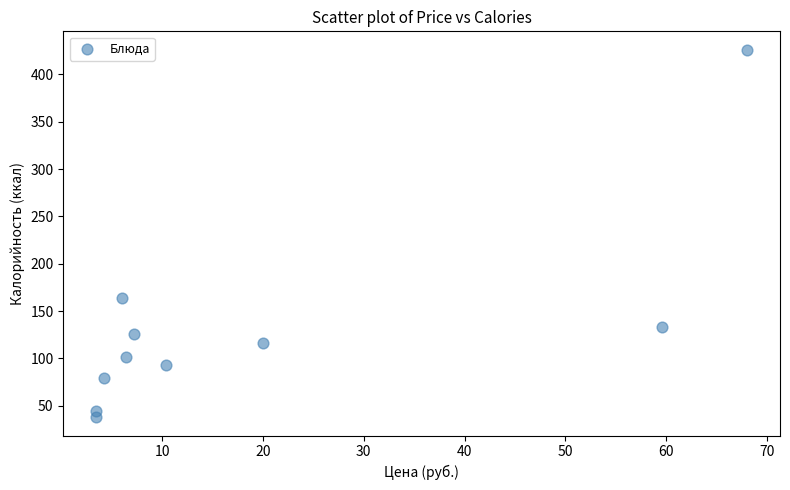

What Y value in the scatter plot is closest to 232?

164